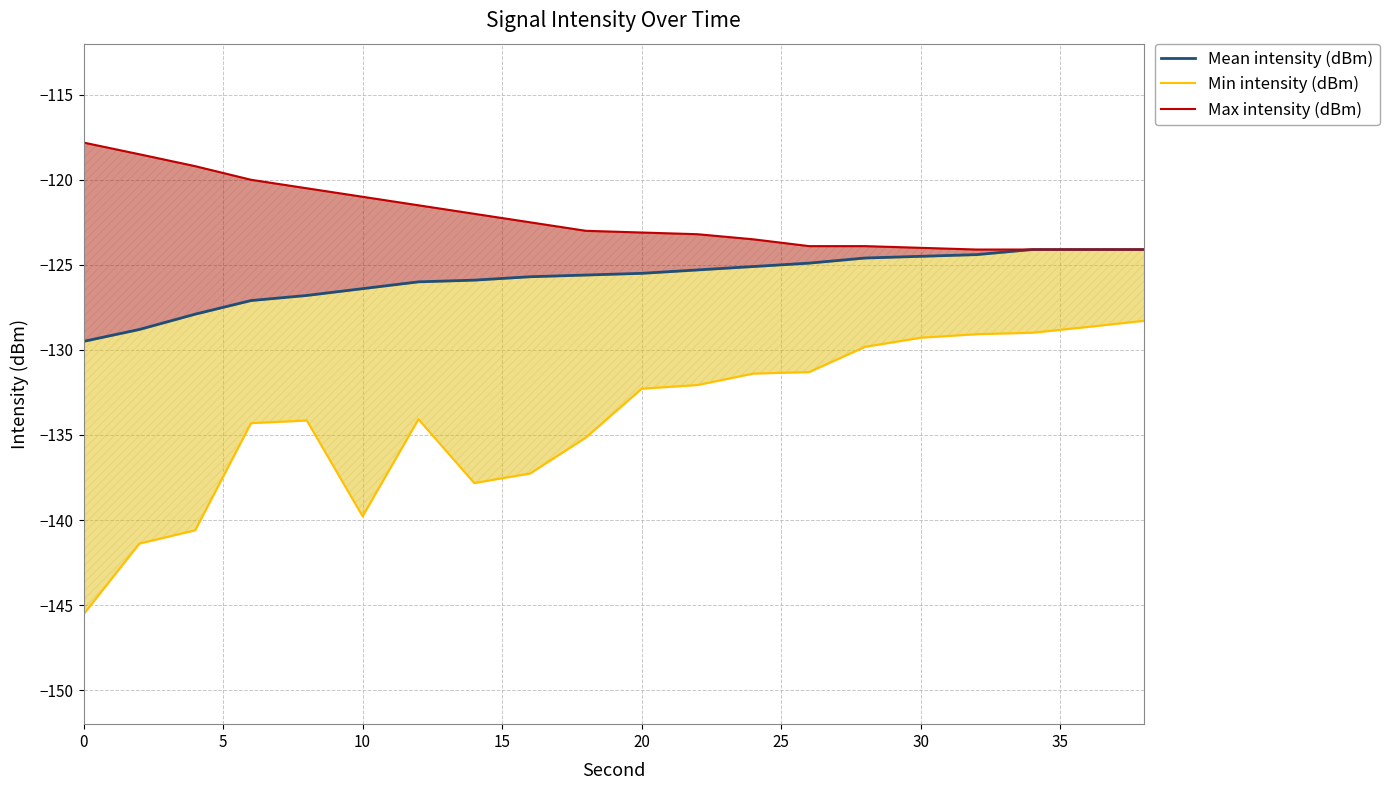

Does the chart display data point markers on the line(s)?

No